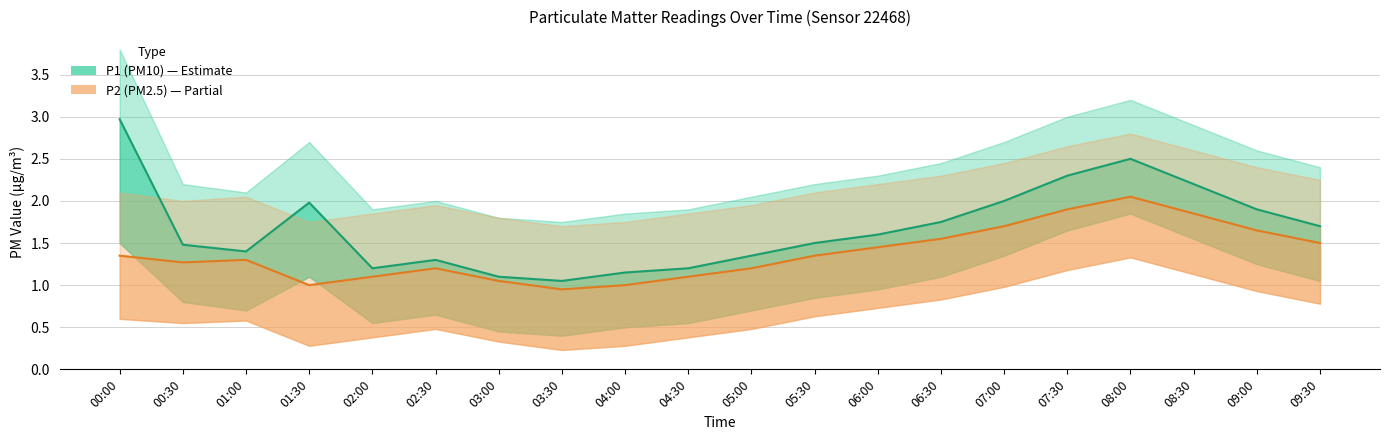

At which category is the sum across all series the highest?

08:00